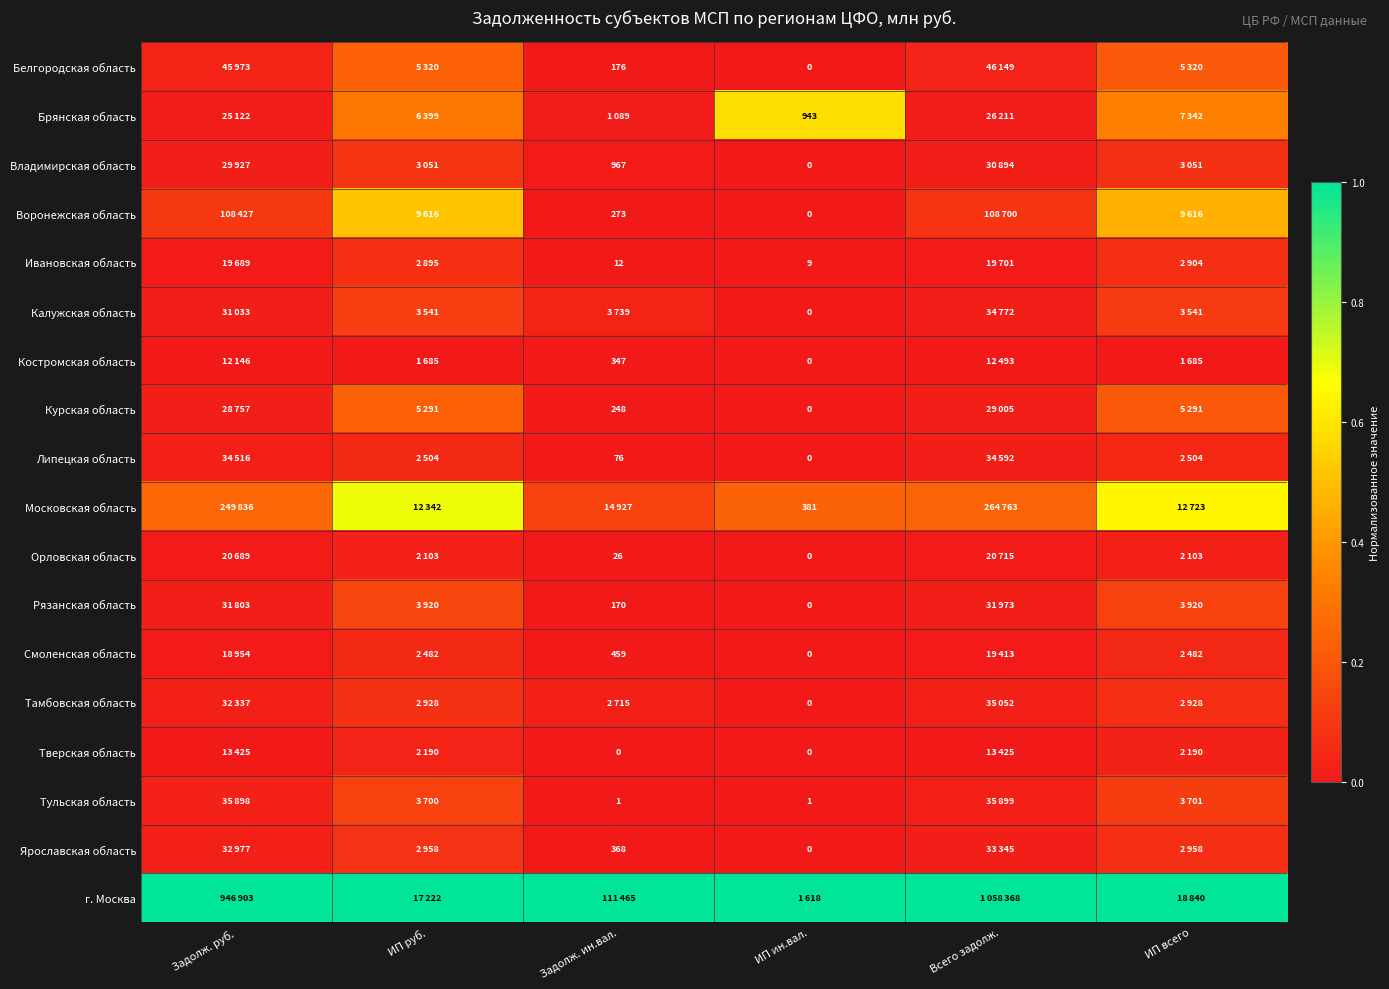

Is the value of Воронежская область at Задолж. ин.вал. greater than the value of Рязанская область at Задолж. ин.вал.?

Yes